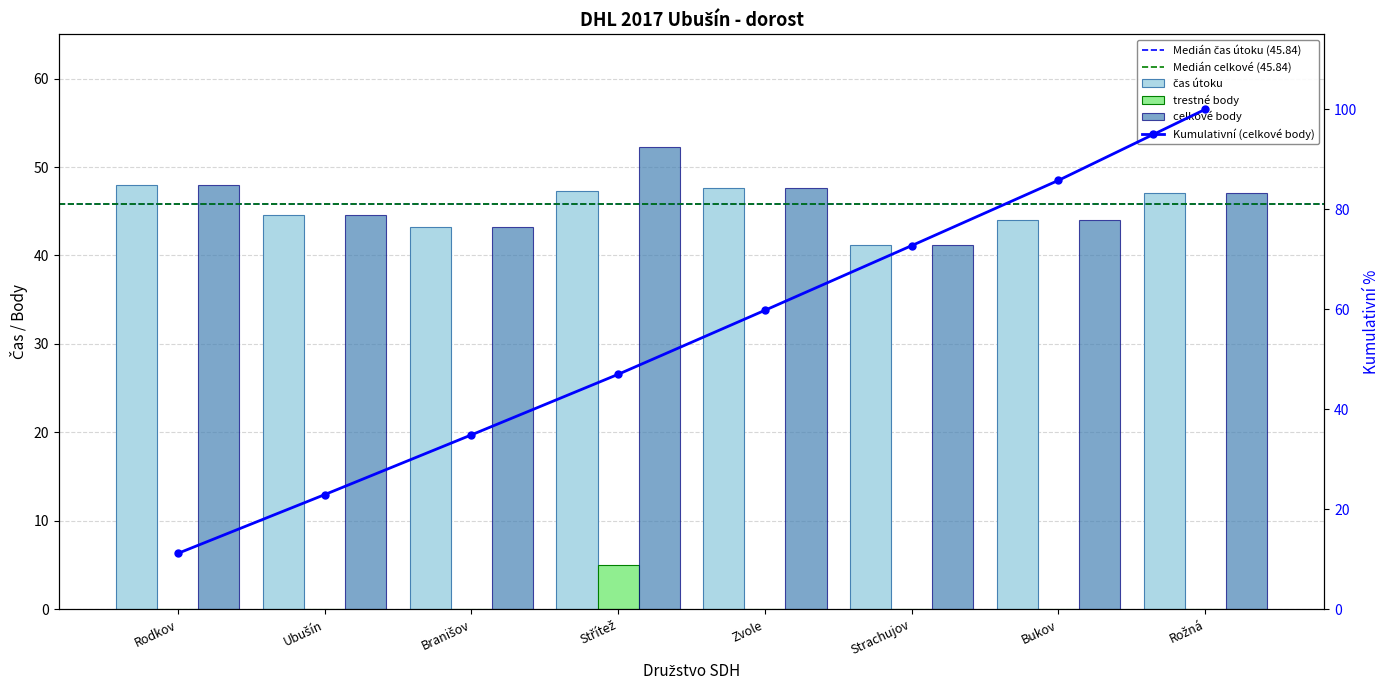

What is the difference between the maximum and minimum values in the čas útoku series?

6.9